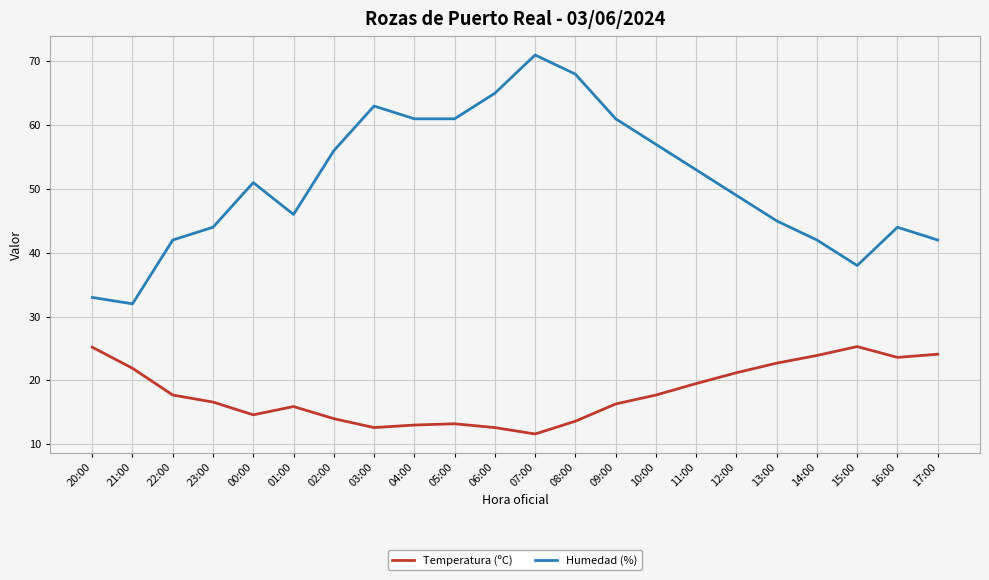

Which series has the largest total across all categories?

Humedad (%)